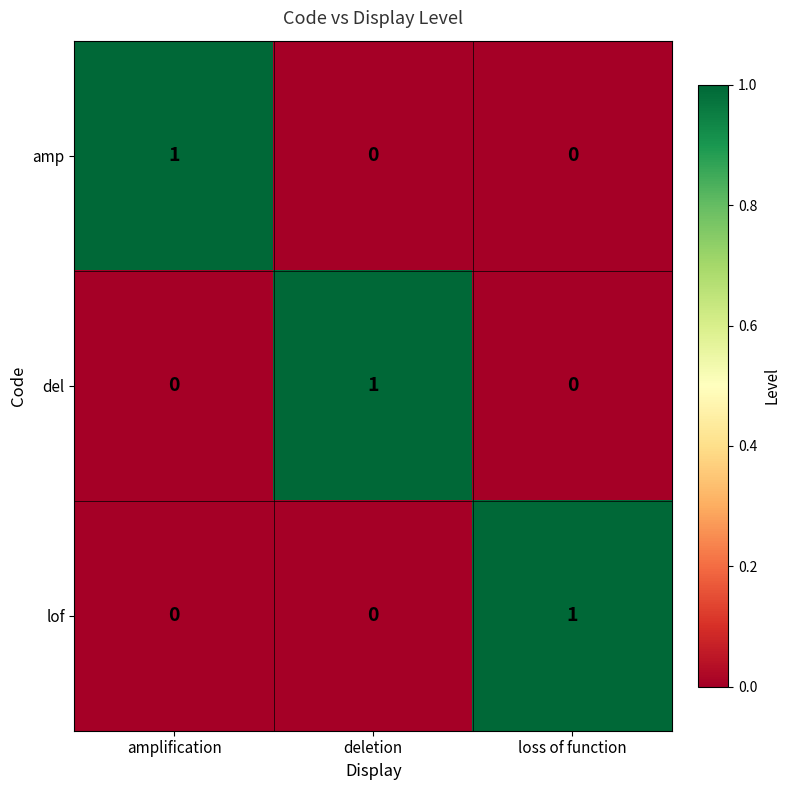

At how many categories does at least one series exceed 0?

3